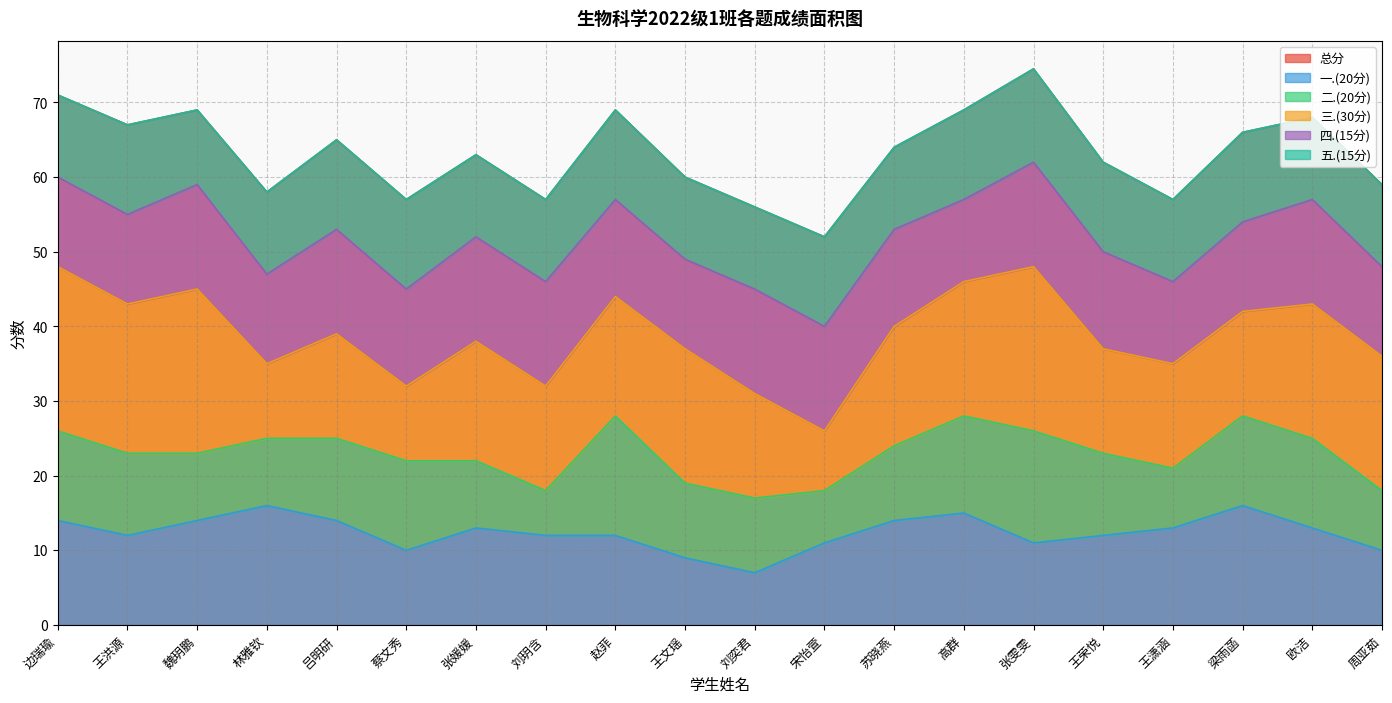

Reading right to left, transcribe all the data shown in this chart.

总分: 59.0	68.0	66.0	57.0	62.0	74.5	69.0	64.0	52.0	56.0	60.0	69.0	57.0	63.0	57.0	65.0	58.0	69.0	67.0	71.0
一.(20分): 10.0	13.0	16.0	13.0	12.0	11.0	15.0	14.0	11.0	7.0	9.0	12.0	12.0	13.0	10.0	14.0	16.0	14.0	12.0	14.0
二.(20分): 8.0	12.0	12.0	8.0	11.0	15.0	13.0	10.0	7.0	10.0	10.0	16.0	6.0	9.0	12.0	11.0	9.0	9.0	11.0	12.0
三.(30分): 18.0	18.0	14.0	14.0	14.0	22.0	18.0	16.0	8.0	14.0	18.0	16.0	14.0	16.0	10.0	14.0	10.0	22.0	20.0	22.0
四.(15分): 12.0	14.0	12.0	11.0	13.0	14.0	11.0	13.0	14.0	14.0	12.0	13.0	14.0	14.0	13.0	14.0	12.0	14.0	12.0	12.0
五.(15分): 11.0	11.0	12.0	11.0	12.0	12.5	12.0	11.0	12.0	11.0	11.0	12.0	11.0	11.0	12.0	12.0	11.0	10.0	12.0	11.0